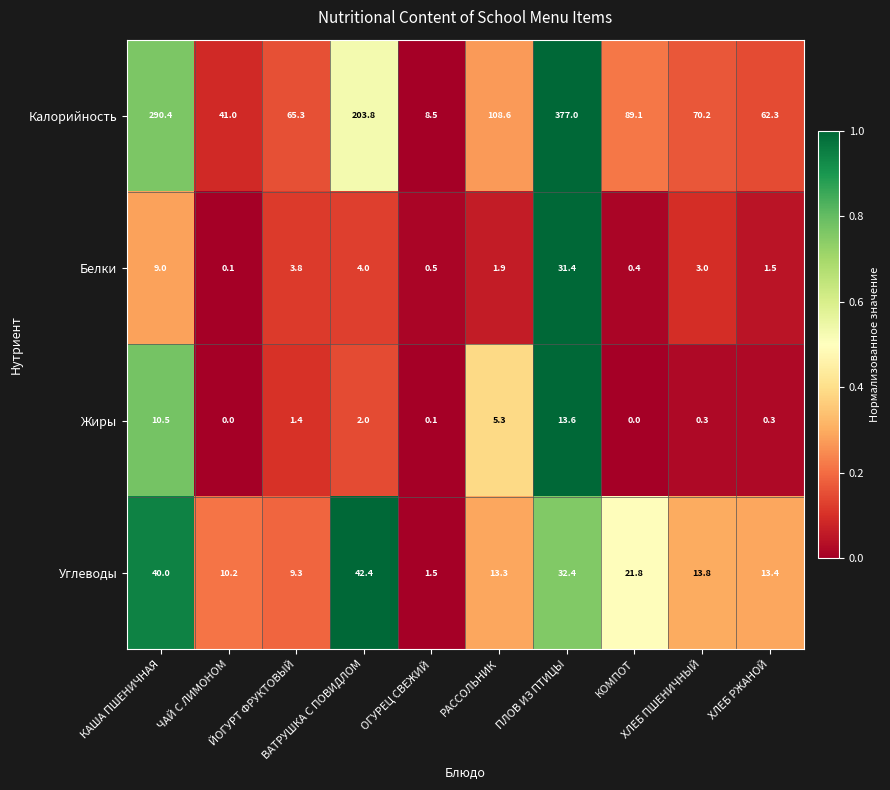

What is the average value of the Белки series?

5.6